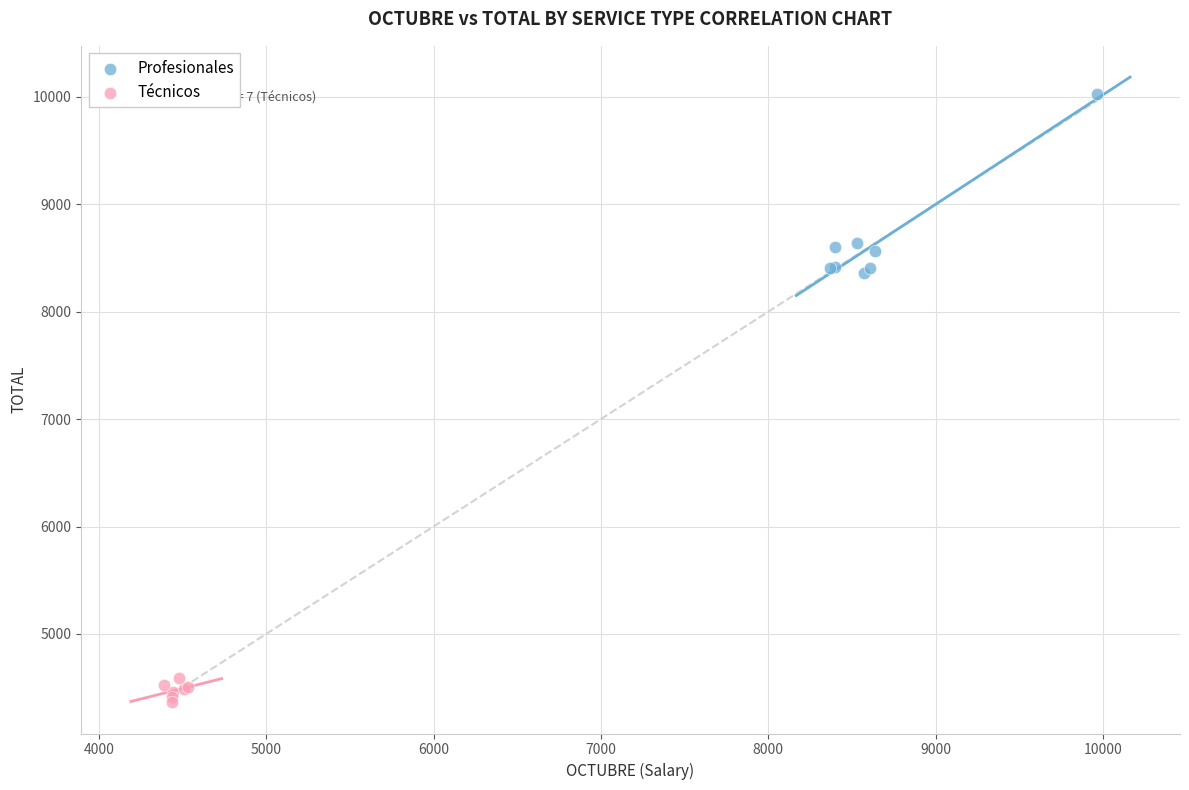

Which series contains the highest Y value?

Profesionales